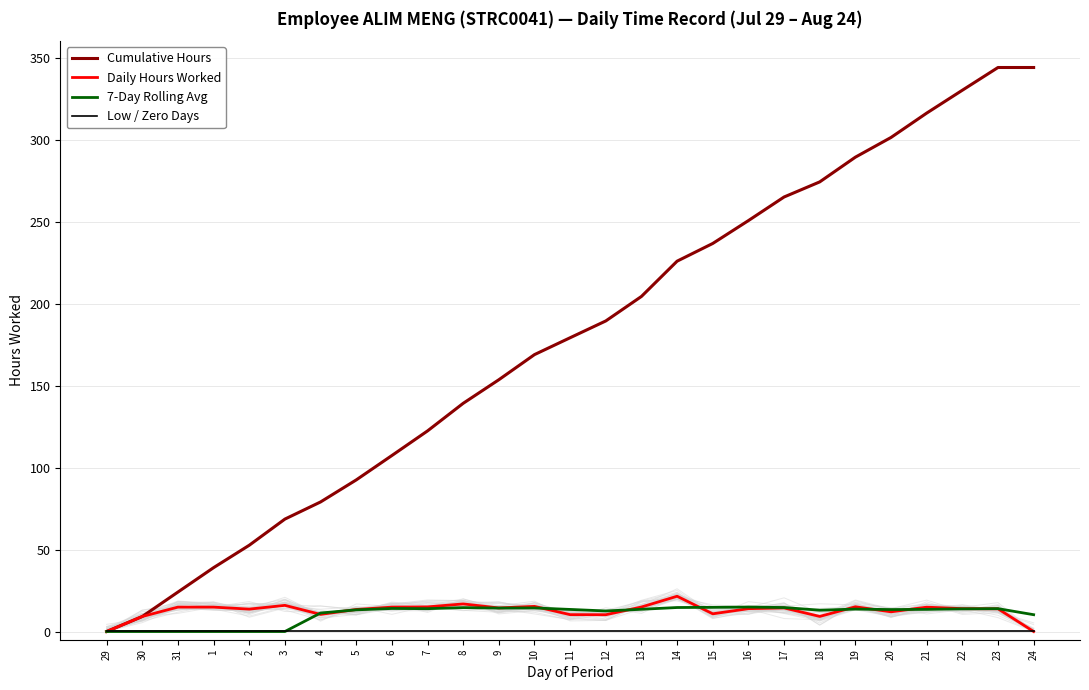

Between 18 and 8, which is larger?

18